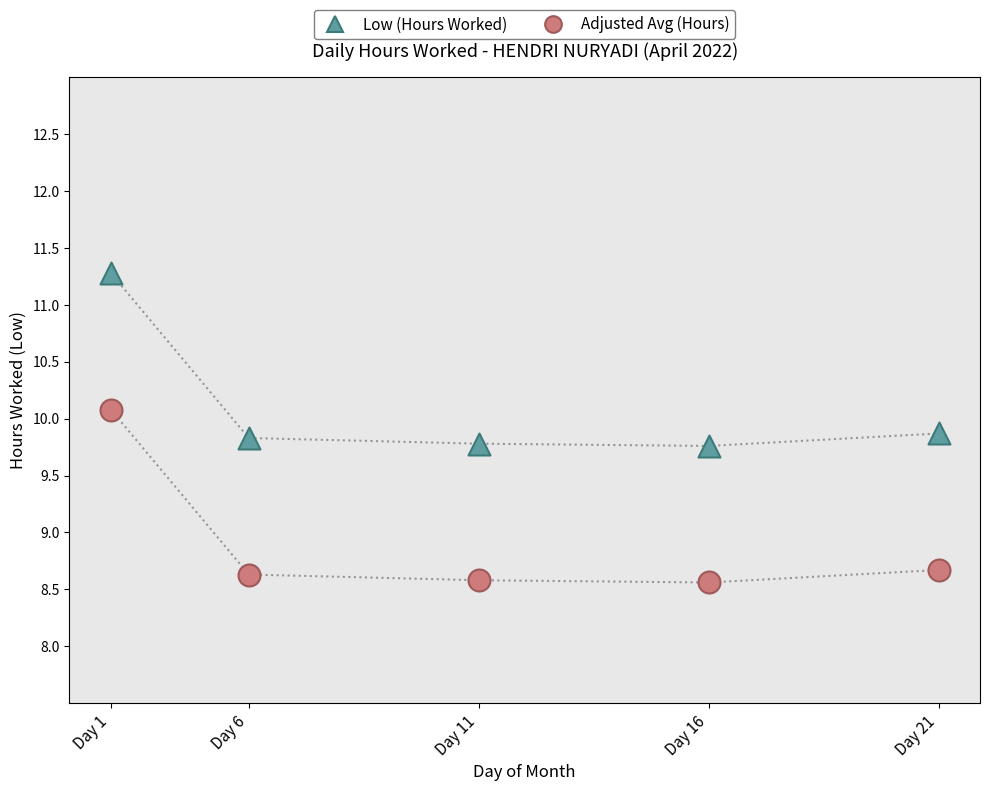

Across all data points, what is the average Y value?

9.5